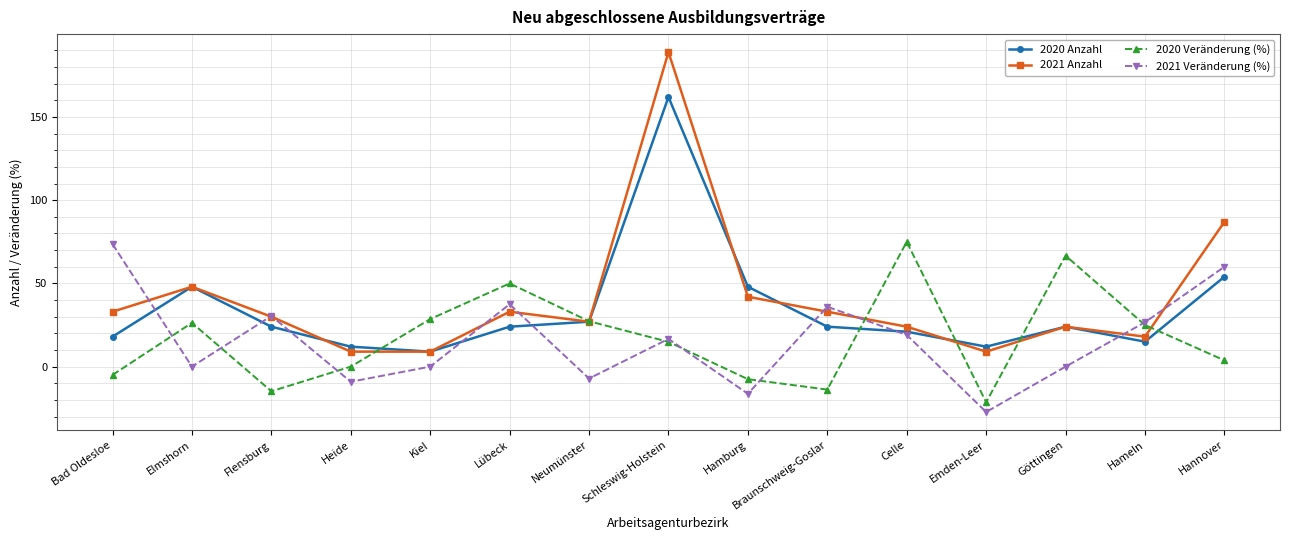

What is the difference between the 2021 Veränderung (%) values at Celle and Flensburg?

11.4